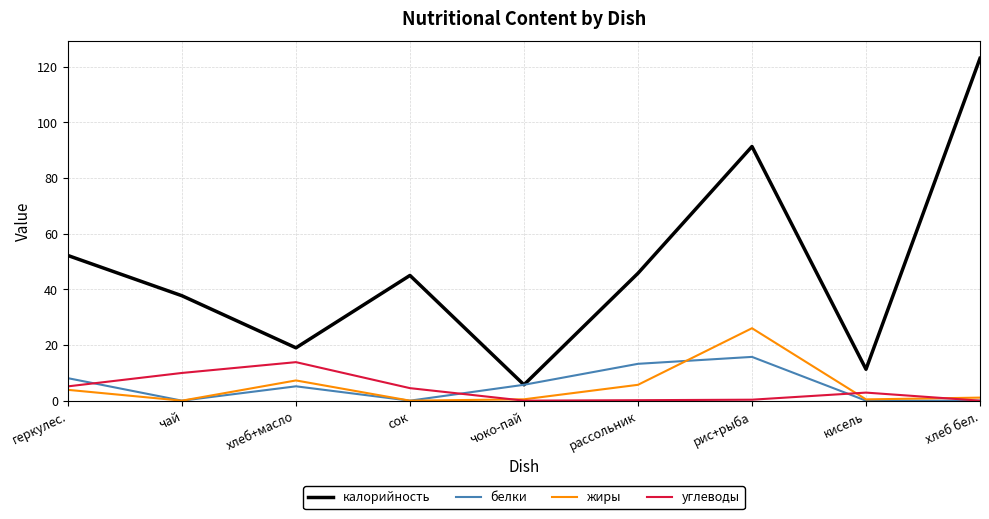

At which category does the chart reach its peak across all series?

хлеб бел.